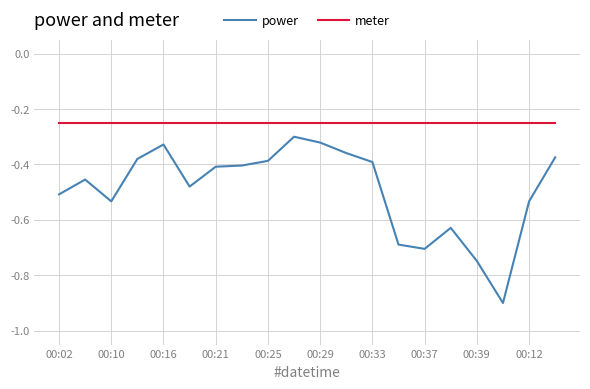

List the series in order of their overall mean, highest first.

meter, power